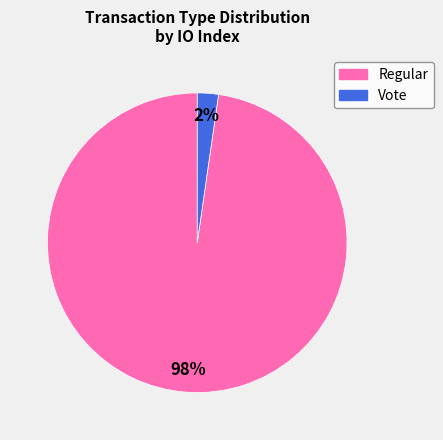

Which category has the biggest portion of the pie?

Regular